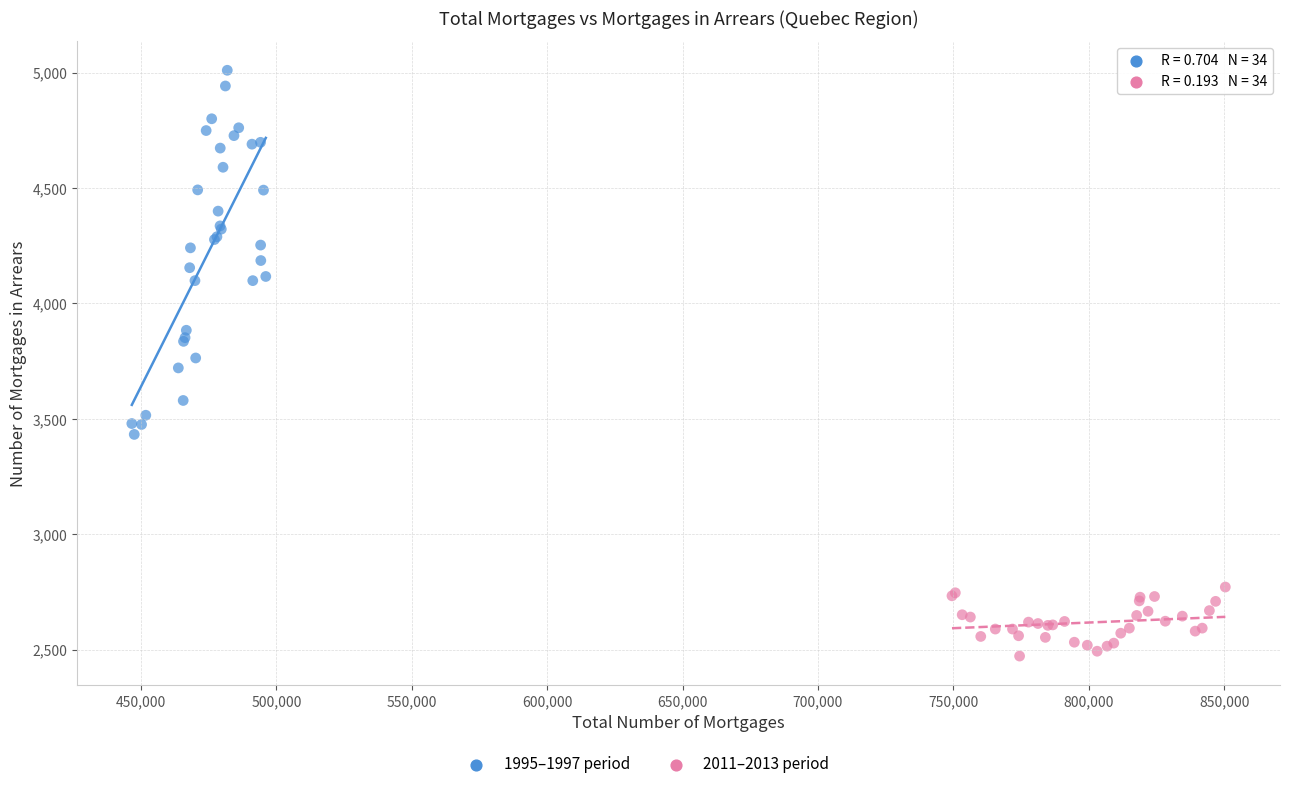

Which series reaches the maximum Y coordinate?

1995–1997 period